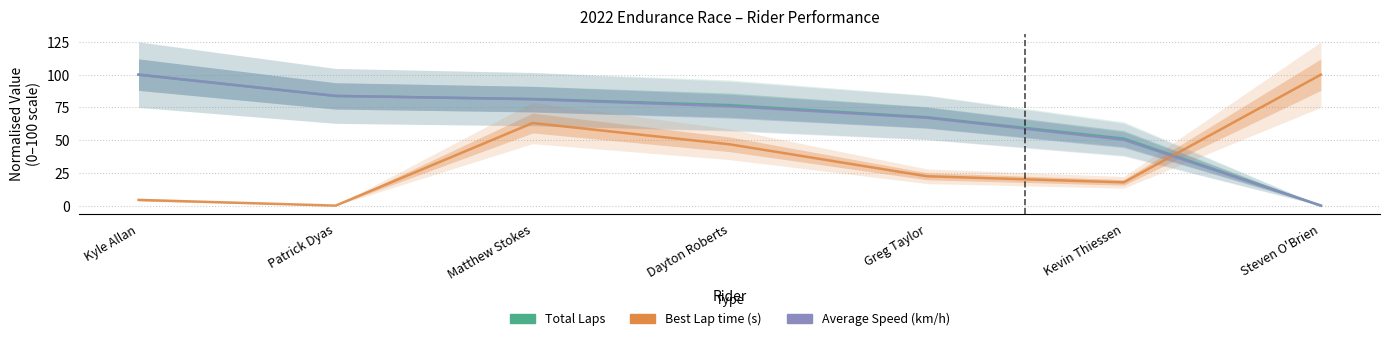

How many lines are shown in the chart?

3